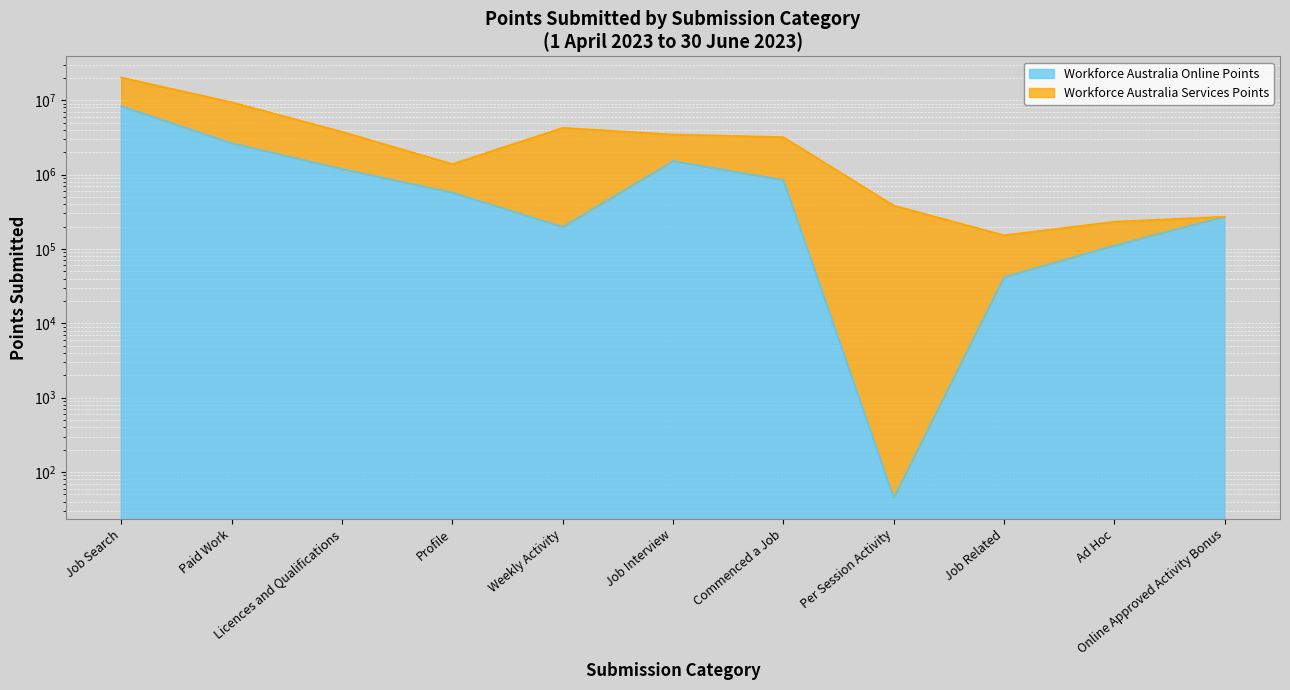

Where is the first local maximum for Workforce Australia Online Points?

Job Interview